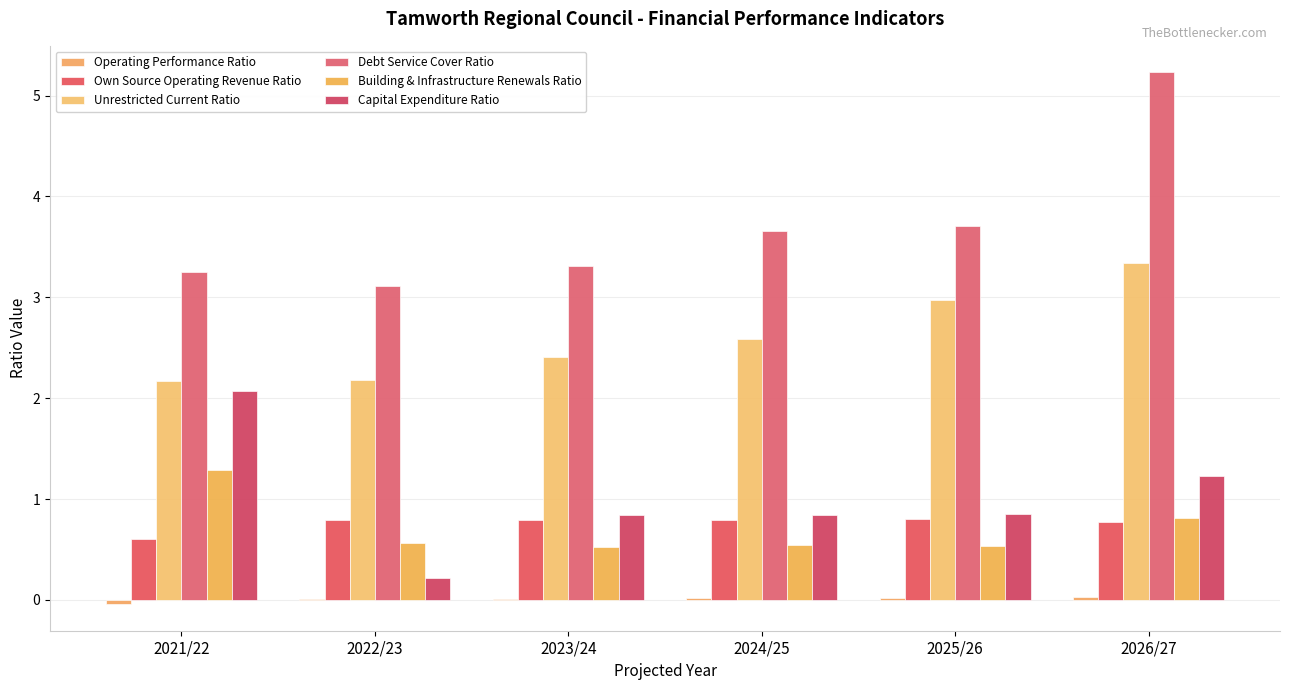

At which category does the chart reach its minimum across all series?

2021/22